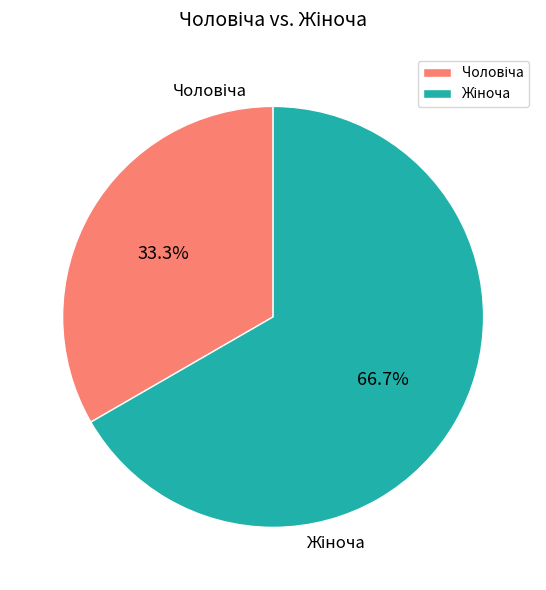

Is there any slice that represents more than half of the pie?

Yes